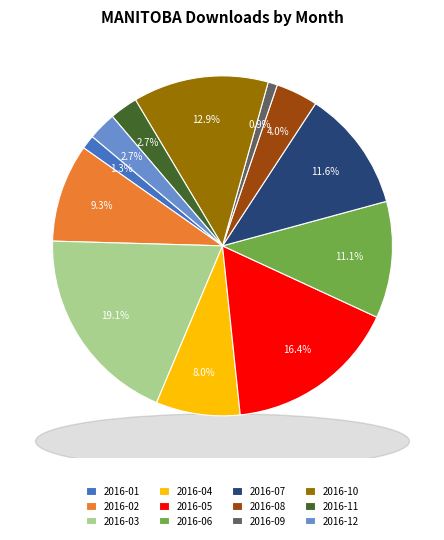

Which slice is the smallest?

2016-09